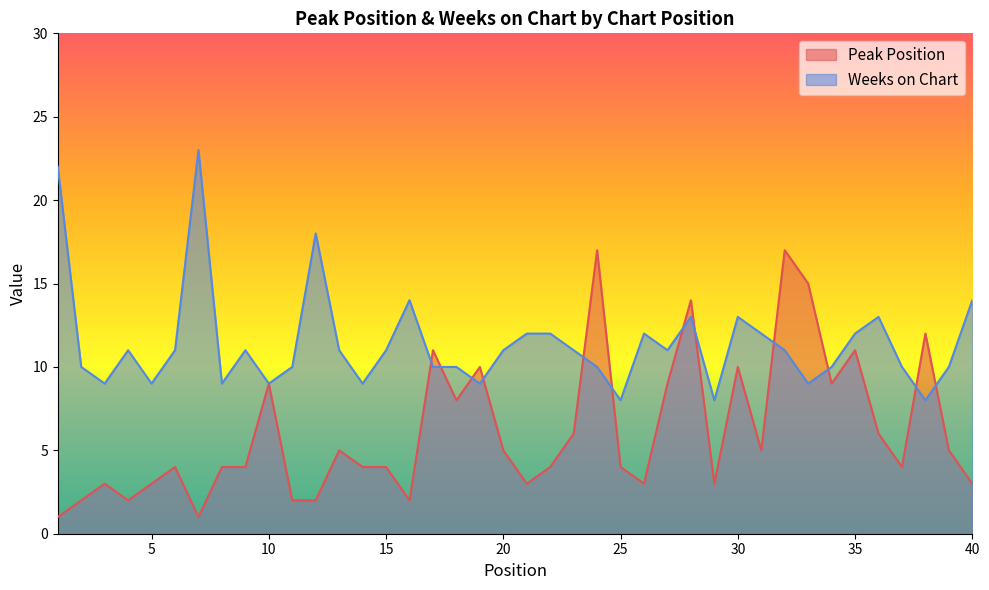

How many interior local valleys does the Peak Position series have?

10